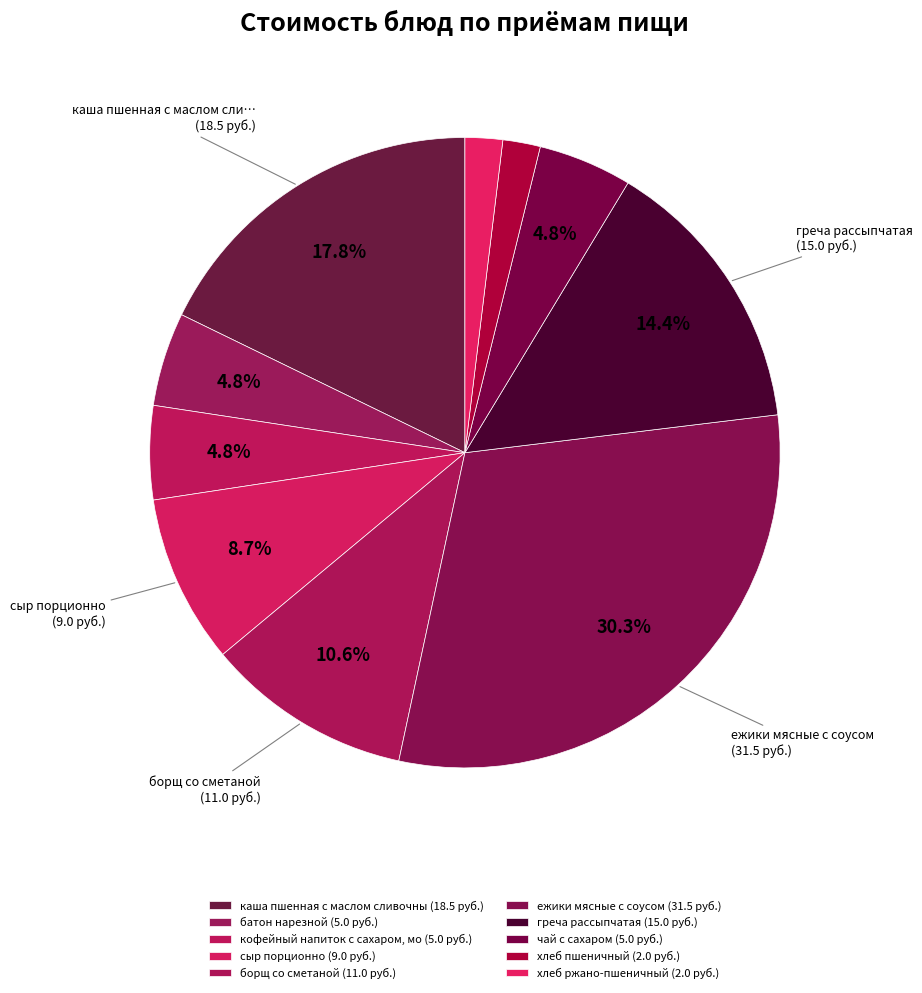

How many segments does this pie chart have?

10